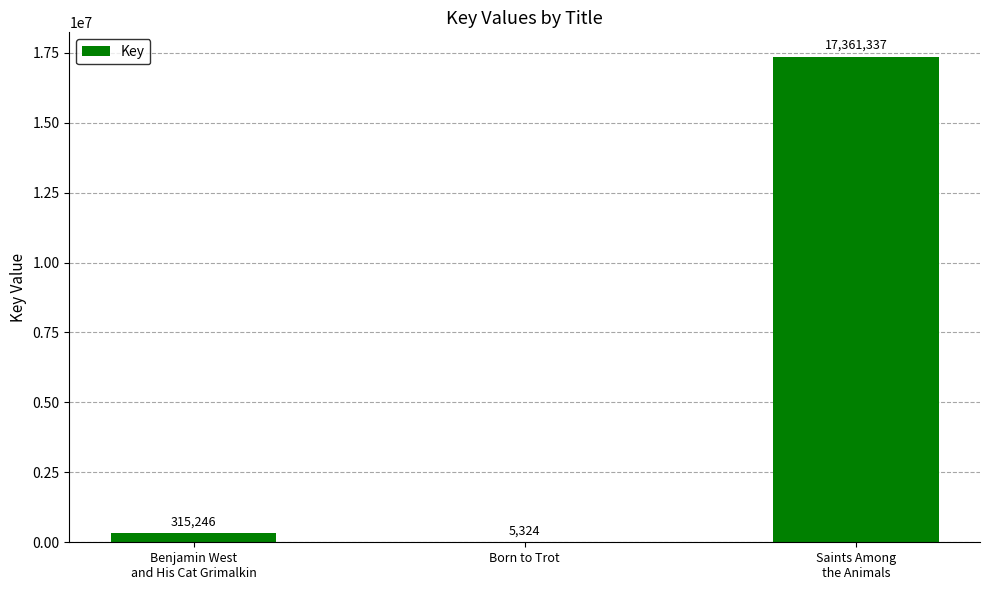

Which has a higher value, Born to Trot or Benjamin West
and His Cat Grimalkin?

Benjamin West
and His Cat Grimalkin